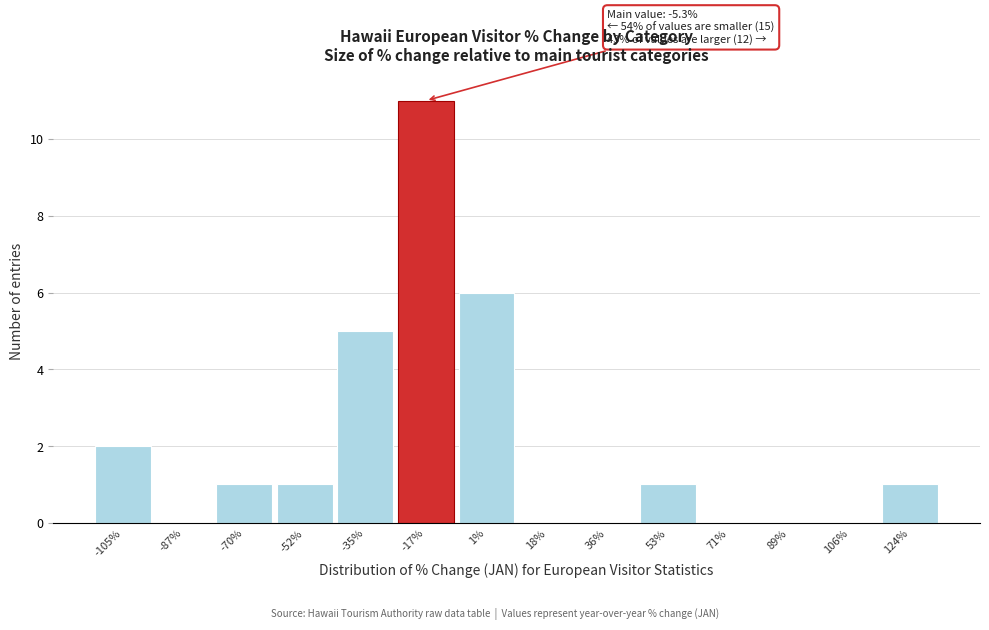

Reading left to right, list all the values displayed in this chart.

-105%=2	-87%=0	-70%=1	-52%=1	-35%=5	-17%=11	1%=6	18%=0	36%=0	53%=1	71%=0	89%=0	106%=0	124%=1